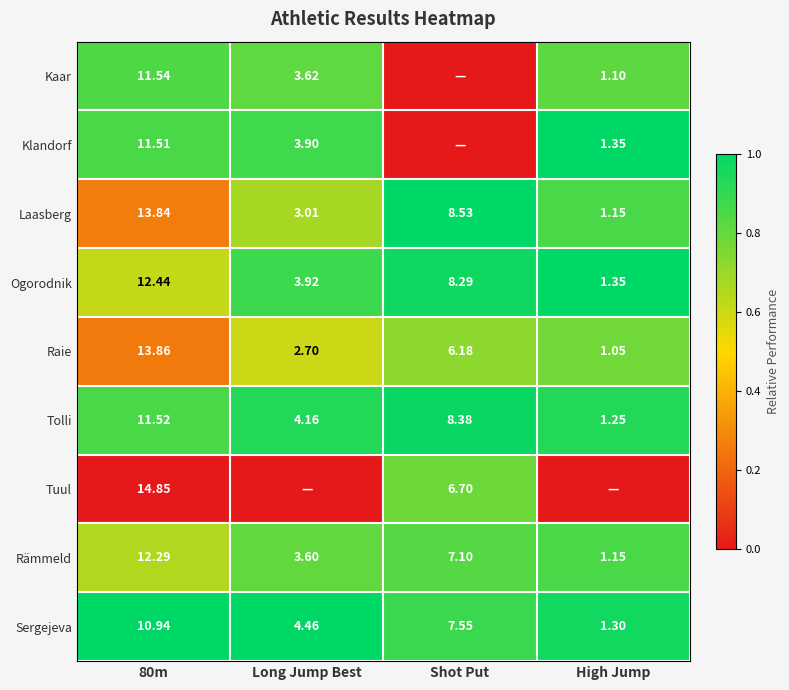

Is the value of Raie at High Jump greater than the value of Ogorodnik at 80m?

No